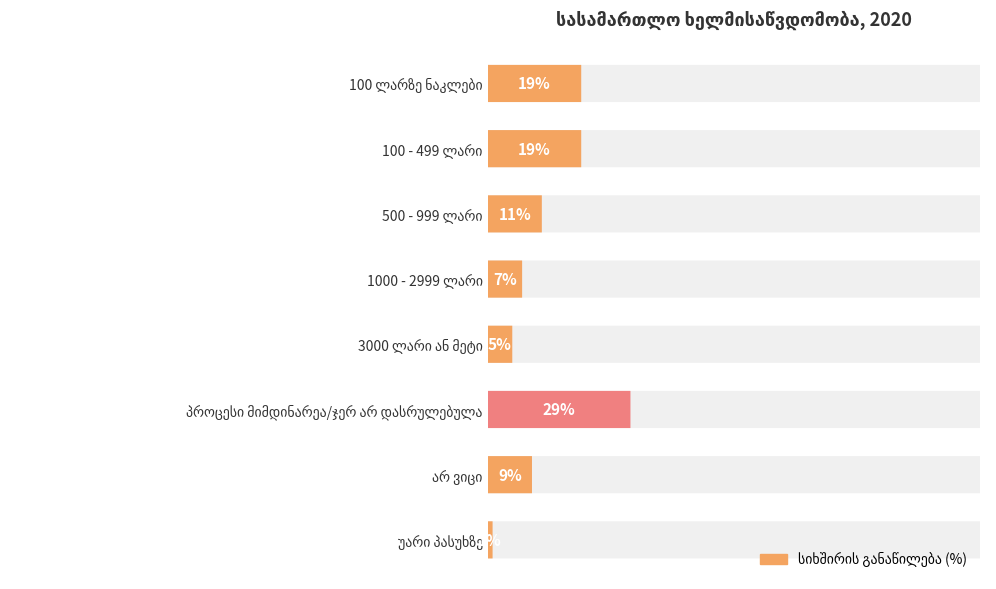

At which label is the value closest to 15?

100 ლარზე ნაკლები